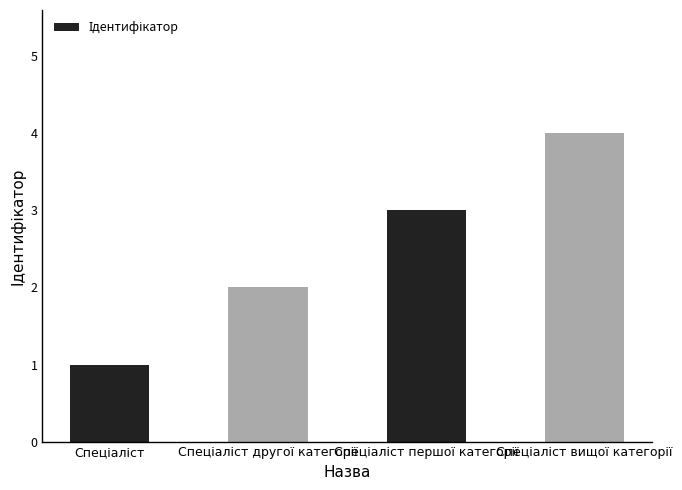

What is the maximum value shown in the chart?

4